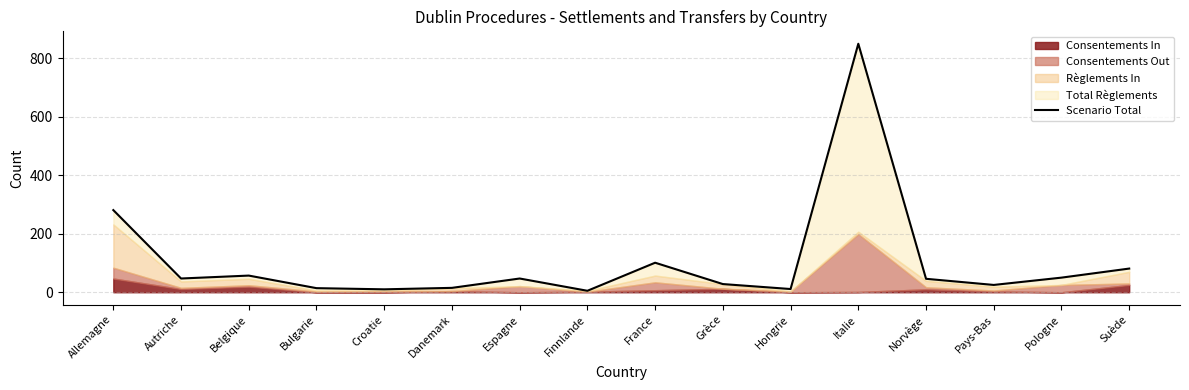

Where is the first local maximum?

Belgique